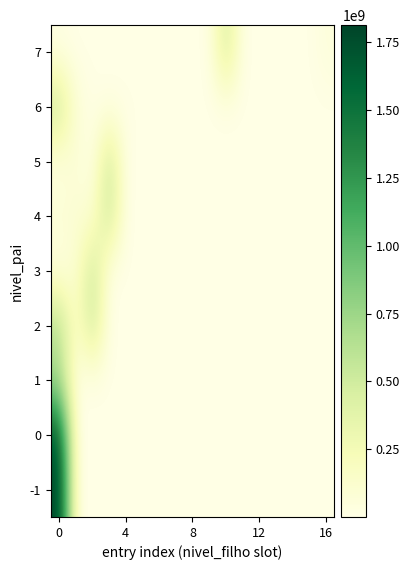

Reading left to right, extract all data points from this chart.

-1: 1813241076.3	0.0	0.0	0.0	0.0	0.0	0.0	0.0	0.0	0.0	0.0	0.0	0.0	0.0	0.0	0.0	0.0
0: 1693212940.9	0.0	0.0	0.0	0.0	0.0	0.0	0.0	0.0	0.0	0.0	0.0	0.0	0.0	0.0	0.0	0.0
1: 692924402.6	0.0	0.0	0.0	0.0	0.0	0.0	0.0	0.0	0.0	0.0	0.0	0.0	0.0	0.0	0.0	0.0
2: 653909739.3	95888681.3	534673658.5	0.0	0.0	0.0	0.0	0.0	0.0	0.0	0.0	0.0	0.0	0.0	0.0	0.0	0.0
3: 23347399.5	95888681.3	534673658.5	0.0	0.0	0.0	0.0	0.0	0.0	0.0	0.0	0.0	0.0	0.0	0.0	0.0	0.0
4: 95888681.3	95888681.3	95888681.3	534673658.5	0.0	0.0	0.0	0.0	0.0	0.0	0.0	0.0	0.0	0.0	0.0	0.0	0.0
5: 23347399.5	87978378.9	7910302.3	534673658.5	0.0	0.0	0.0	0.0	0.0	0.0	0.0	0.0	0.0	0.0	0.0	0.0	0.0
6: 534673658.5	87978378.9	7910302.3	7910302.3	7910302.3	7910302.3	0.0	0.0	0.0	0.0	0.0	0.0	0.0	0.0	0.0	0.0	0.0
7: 16631067.6	72003.5	2111379.4	147821.5	50593.3	478473.8	3815667.3	40393.0	554195.4	7356107.0	471305295.7	14.7	1412588.7	3275867.8	446996.2	2611383.7	55611958.2